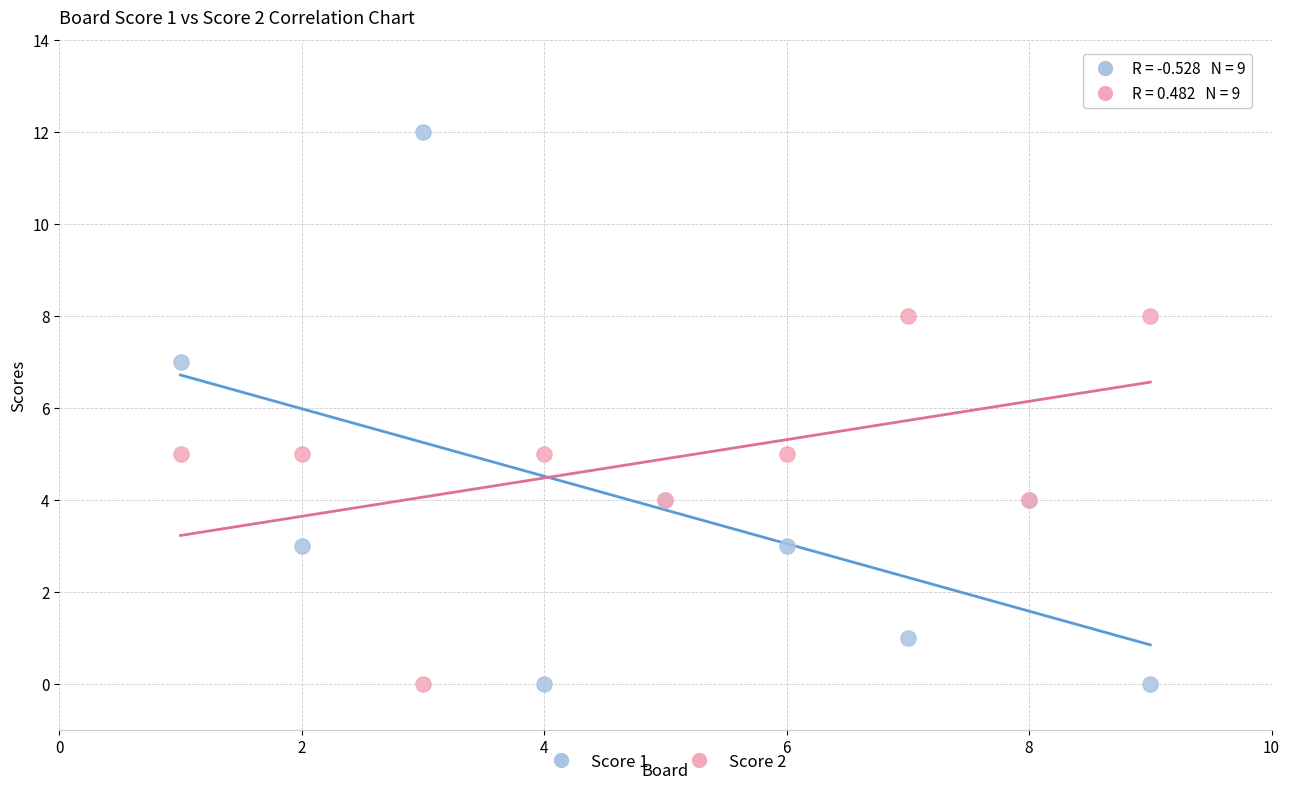

Which series has the largest Y range (max minus min)?

Score 1